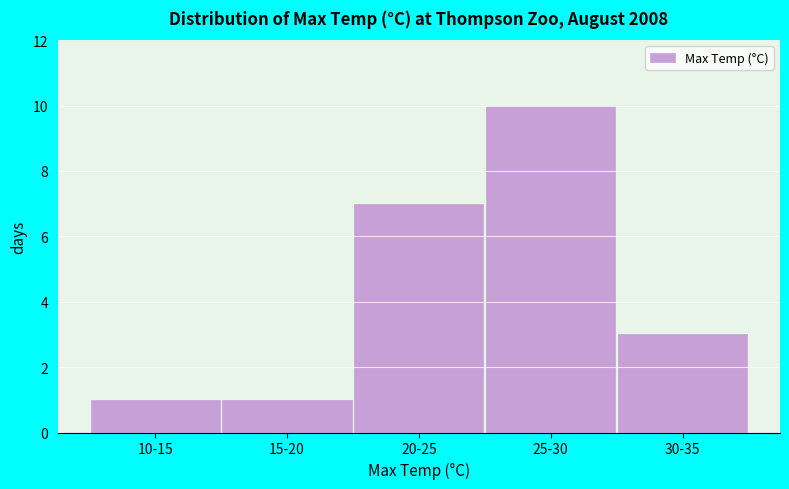

Reading left to right, extract all data points from this chart.

10-15=1	15-20=1	20-25=7	25-30=10	30-35=3